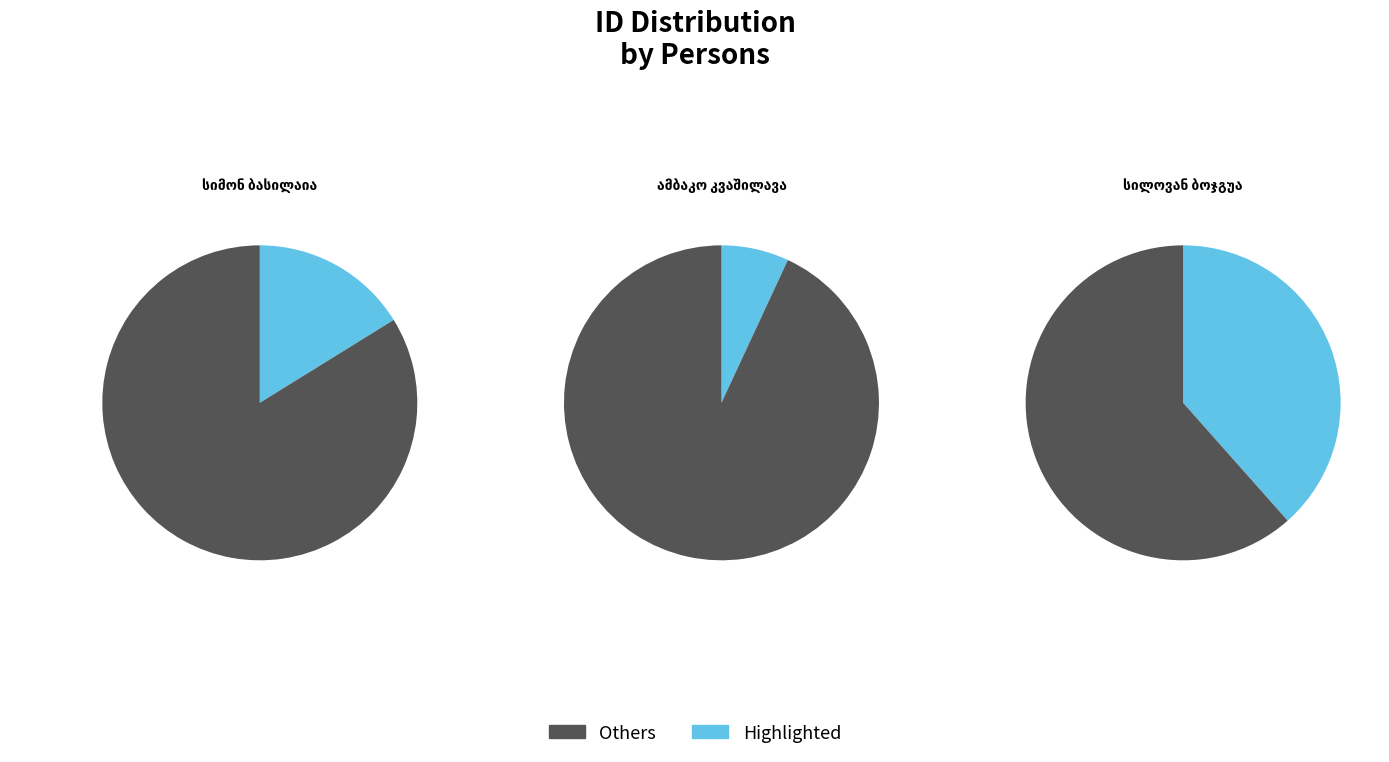

Which category has the biggest portion of the pie?

სილოვან ბოჯგუა